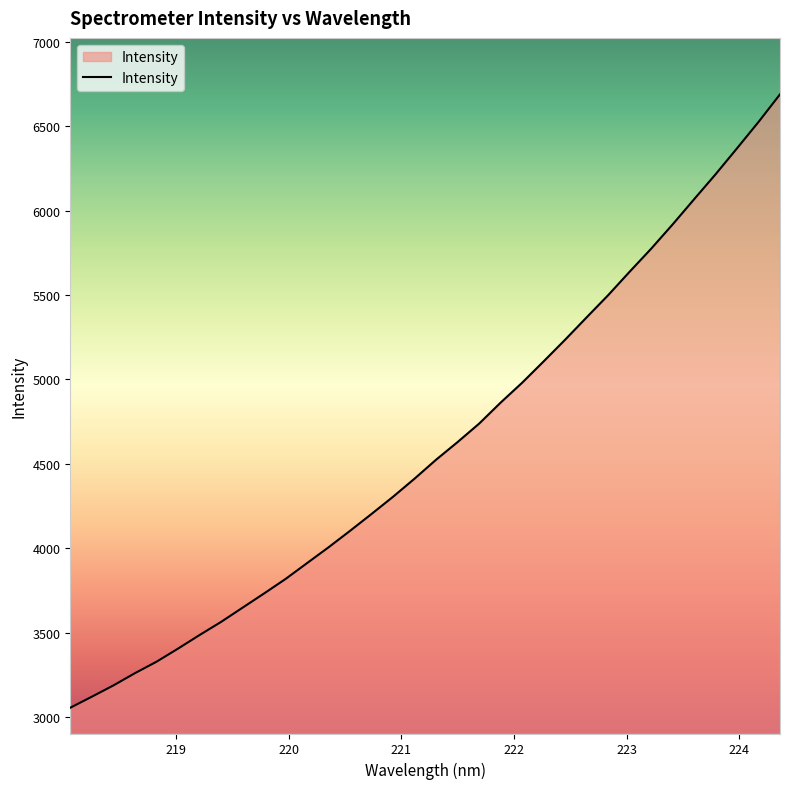

What is the maximum value shown in the chart?

6689.0